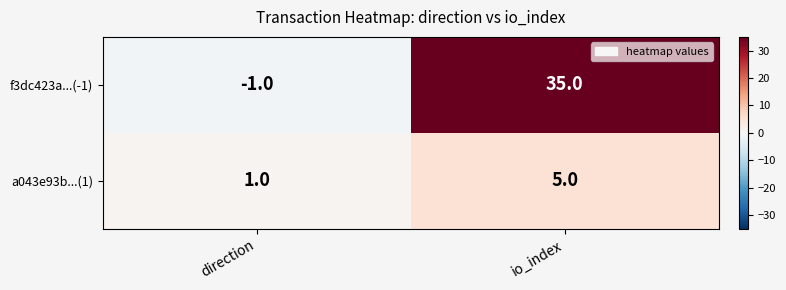

What is the sum of the f3dc423a...(-1) values at io_index and direction?

34